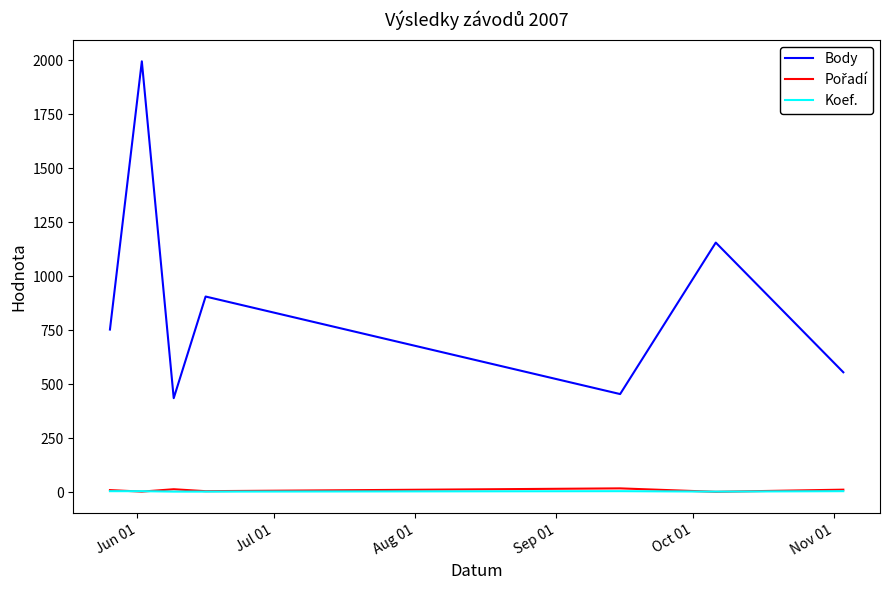

Which series has the largest total across all categories?

Body